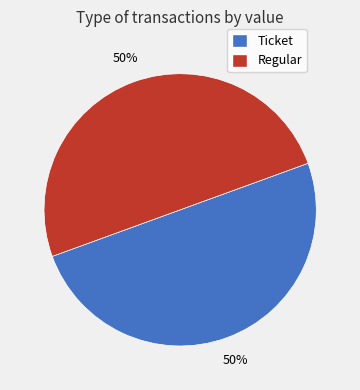

True or false: Regular accounts for 50% of the total.

True